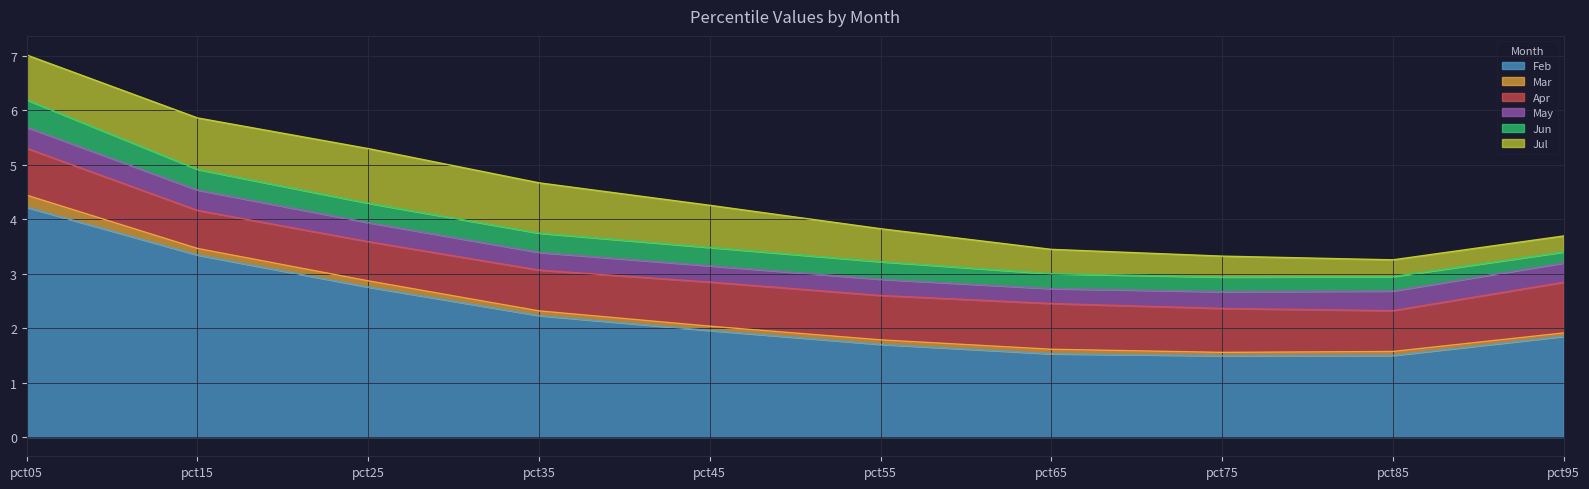

At which label is Feb closest to 2?

pct45